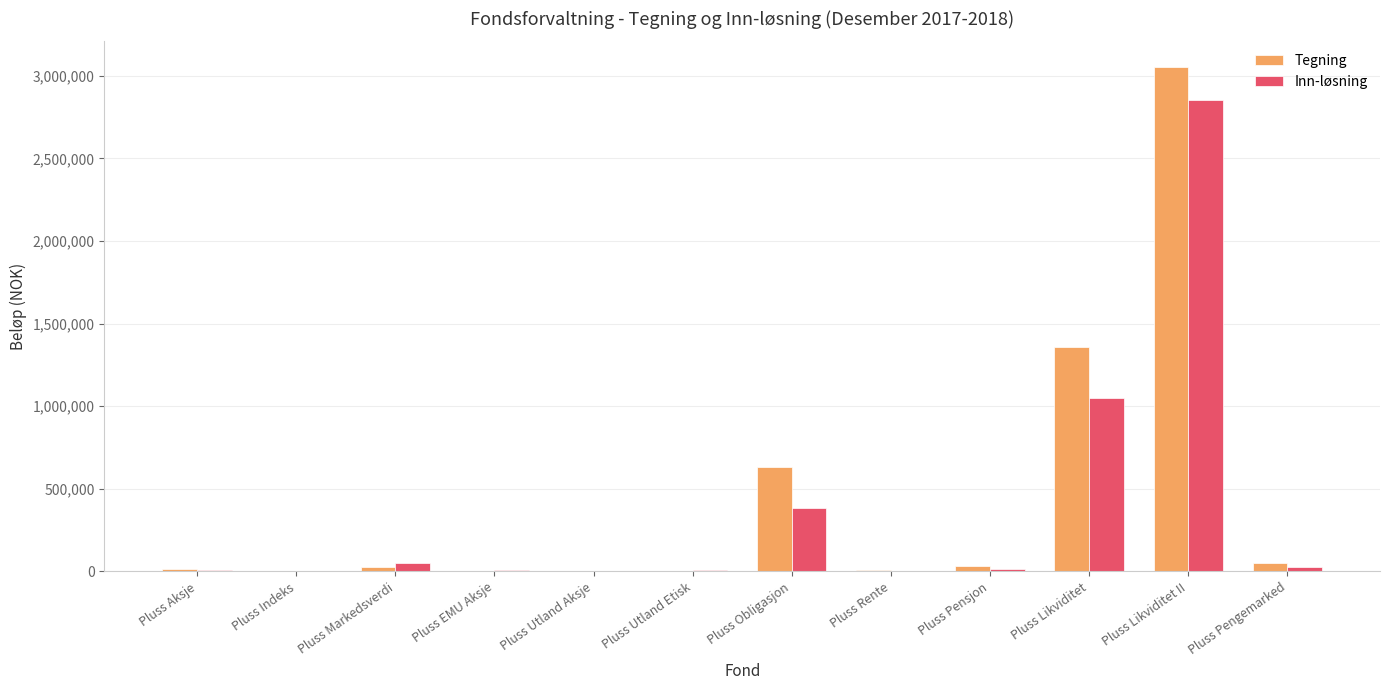

Which category has the highest value in the Inn-løsning series?

Pluss Likviditet II